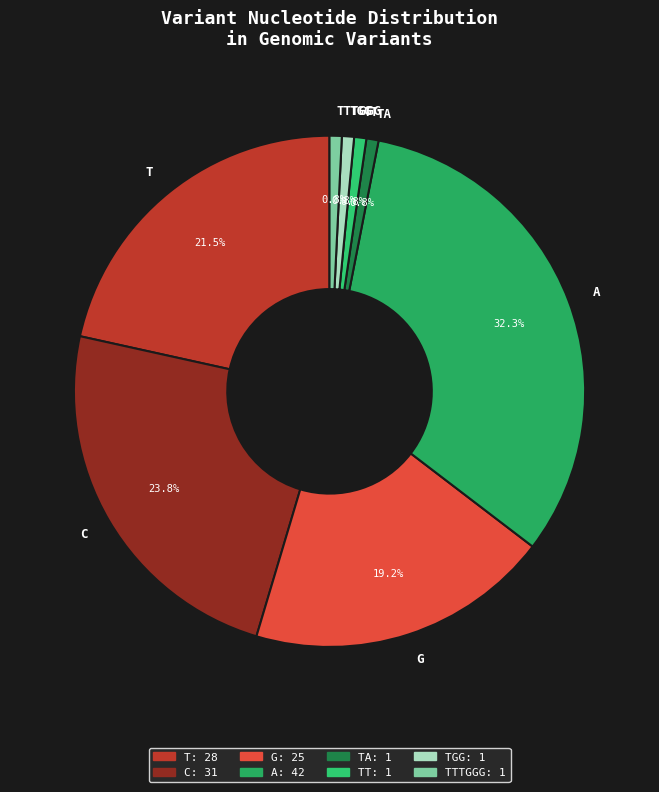

Between A and TT, which is larger?

A